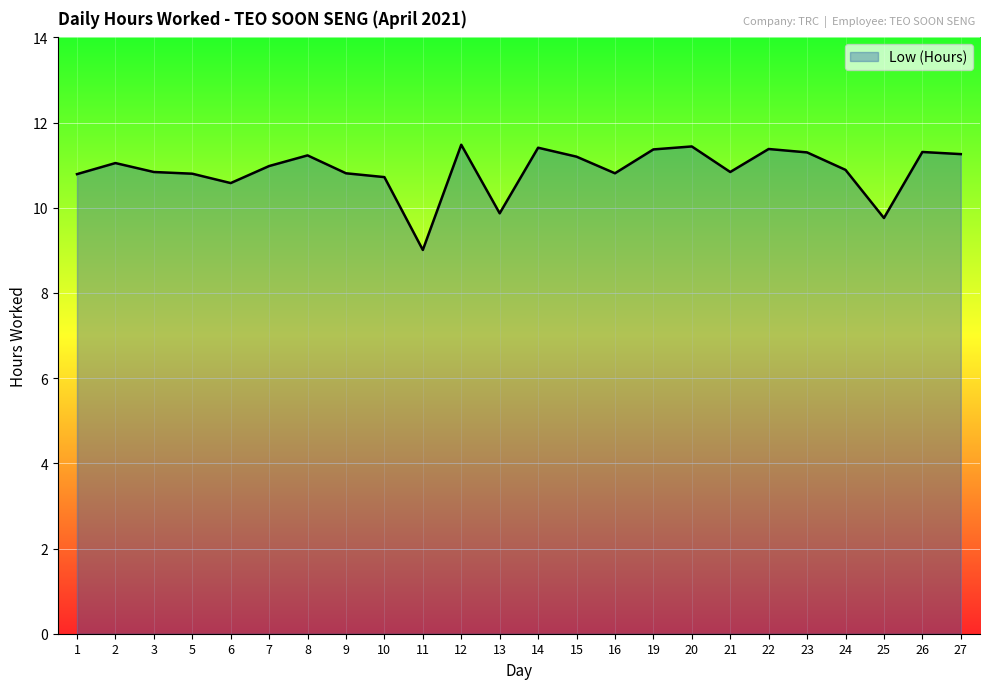

How many values are below 10?

3